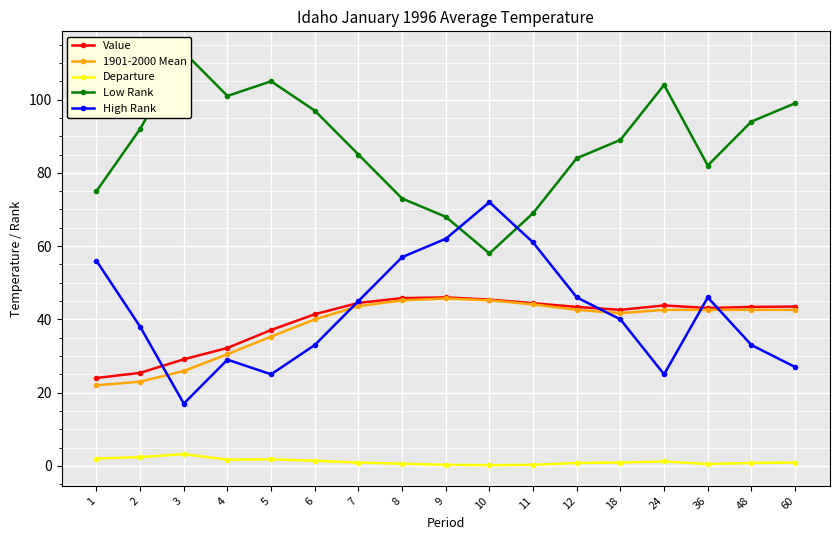

Is it true that High Rank equals 33.0 at 48?

True